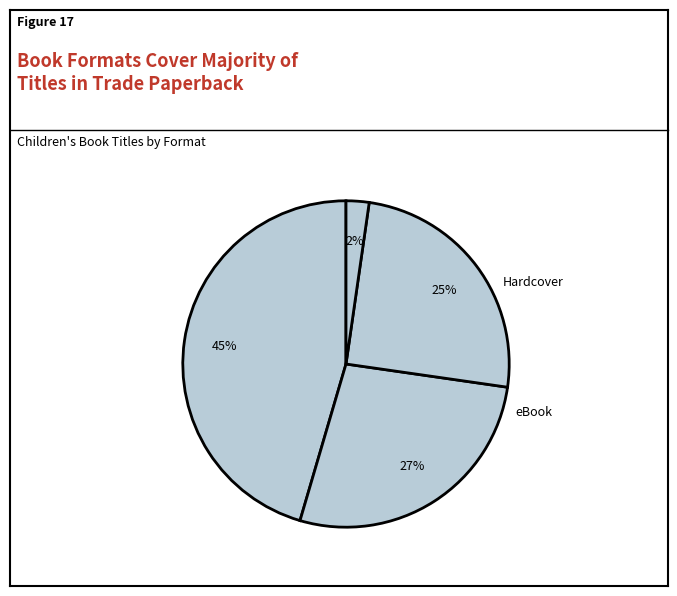

What percentage is the Hardcover slice, to the nearest percent?

27%